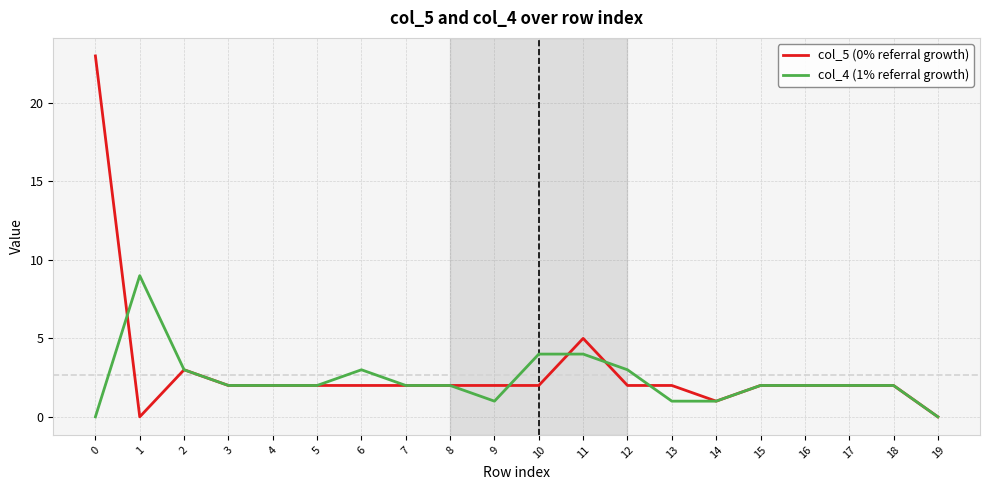

True or false: col_5 (0% referral growth) has a value of 1 at 8.

False